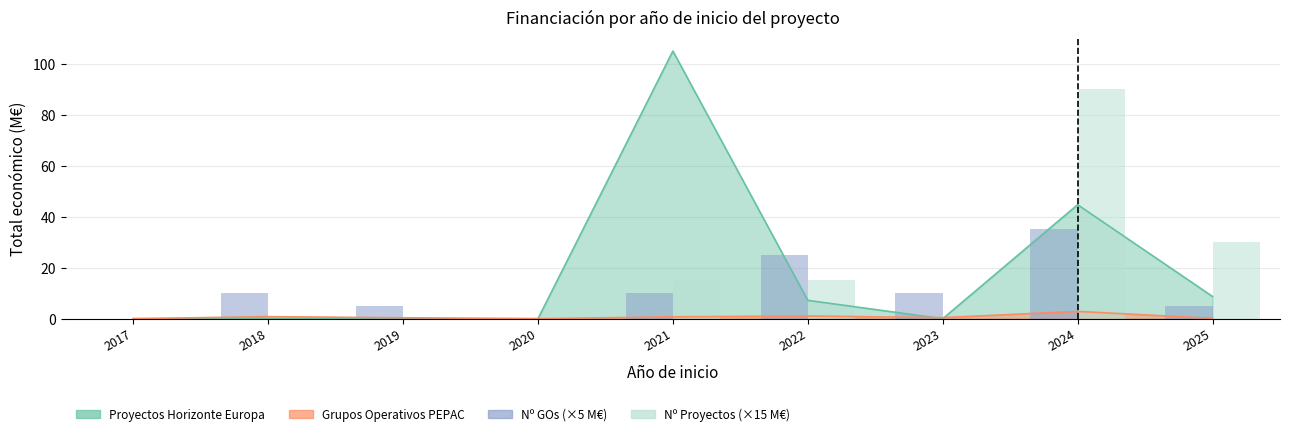

Are the bars horizontal?

No